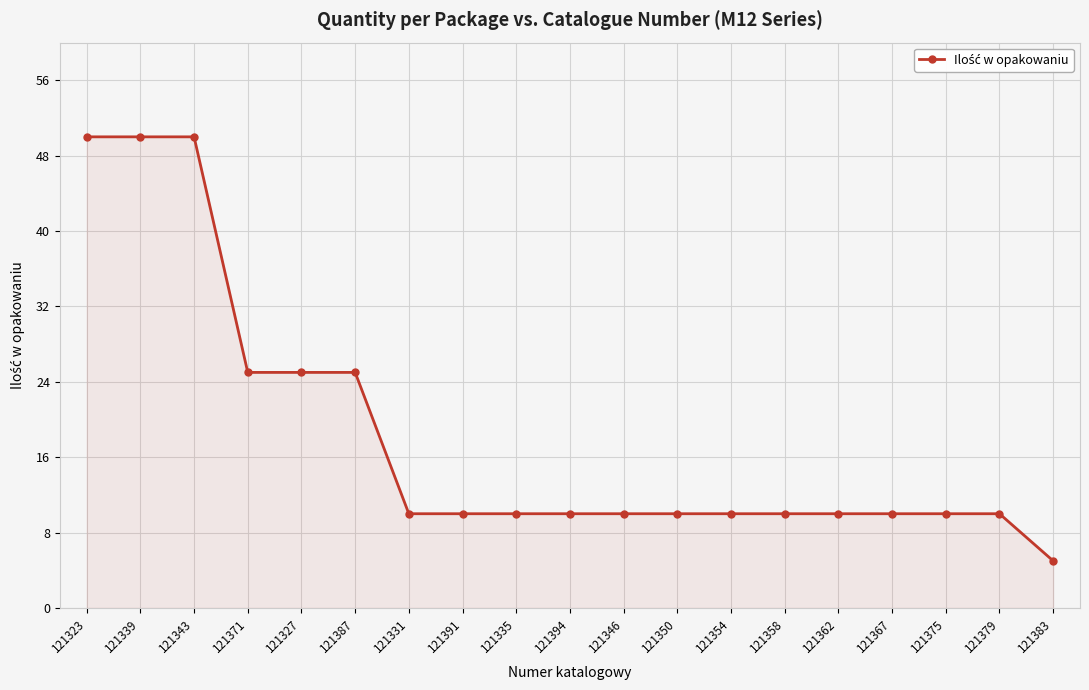

Reading left to right, extract all data points from this chart.

50	50	50	25	25	25	10	10	10	10	10	10	10	10	10	10	10	10	5